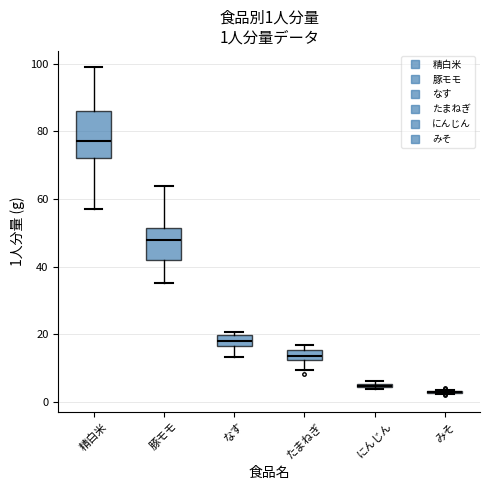

Comparing the boxes themselves (not the whiskers), which one is the tallest?

精白米